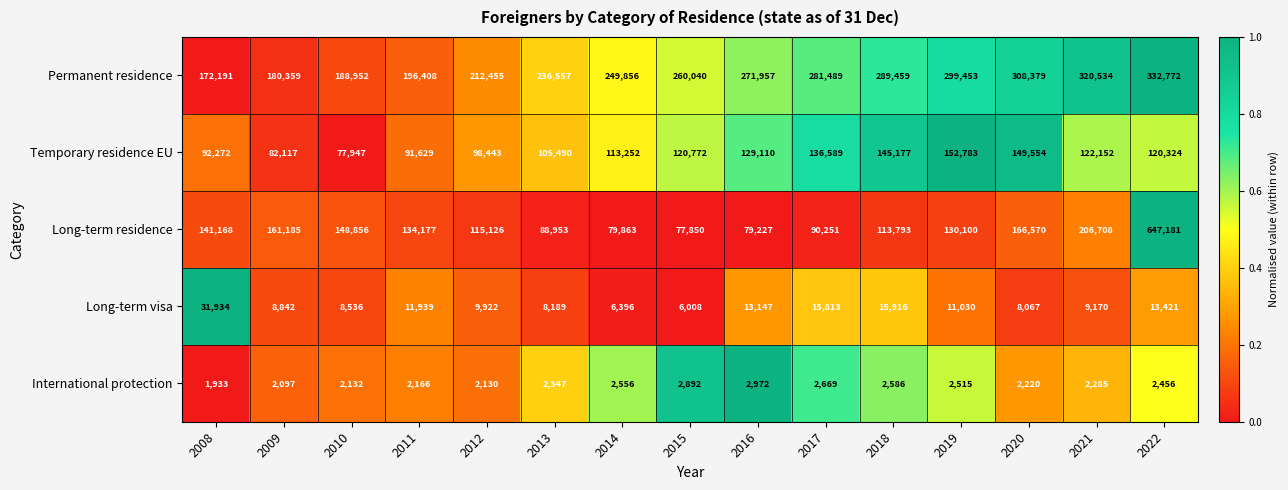

How many categories are shown in the chart?

15